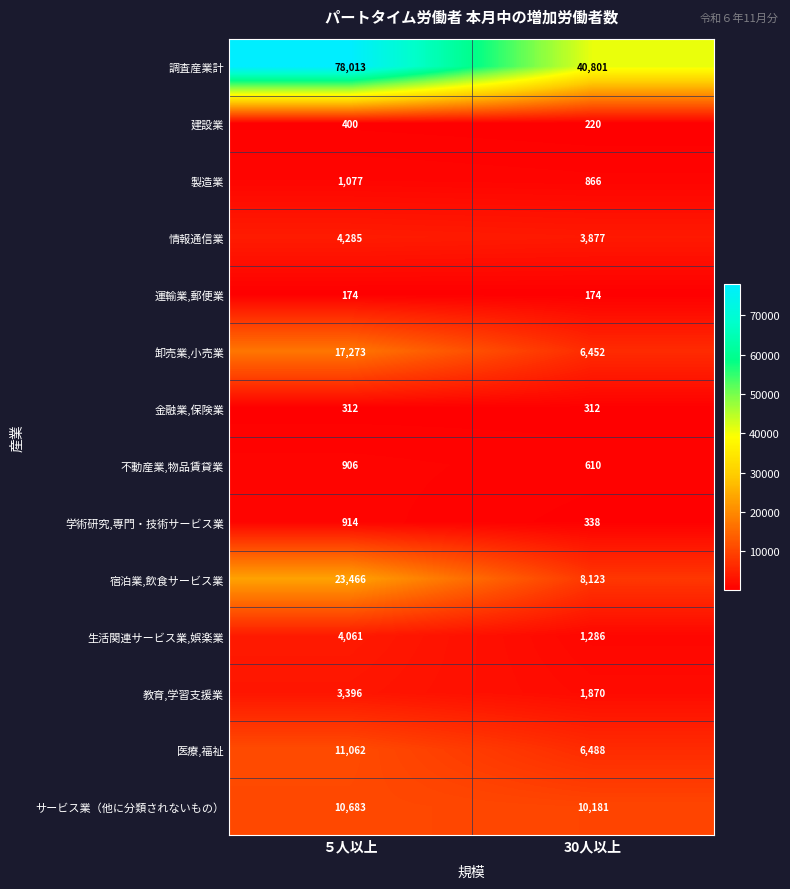

True or false: 情報通信業 has a value of 2774 at ５人以上.

False